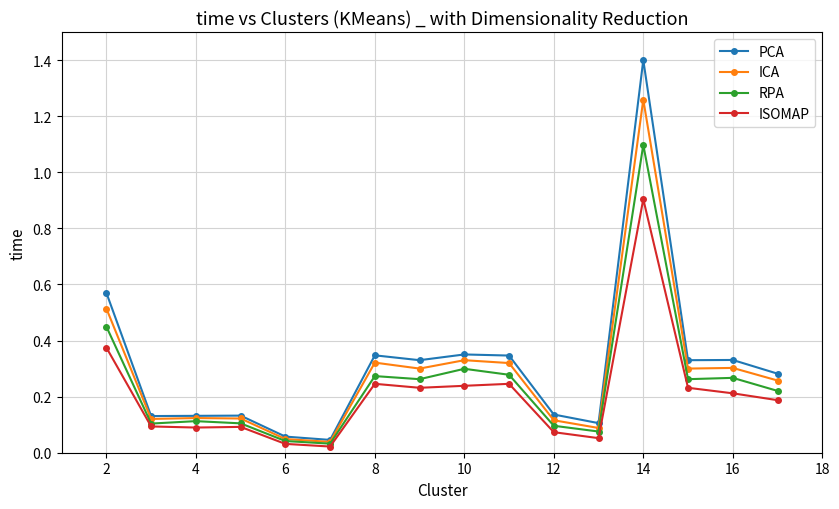

Rank the series by their maximum value, from lowest to highest.

ISOMAP, RPA, ICA, PCA